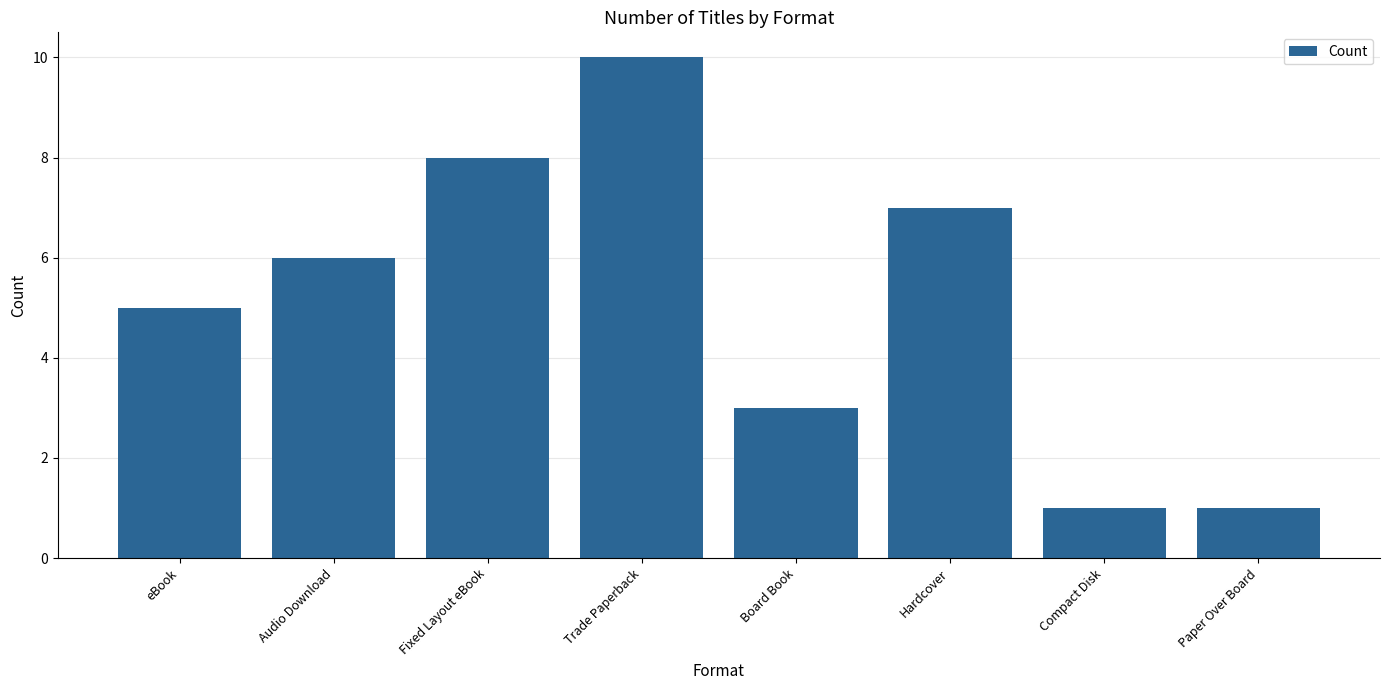

Approximately how many times larger is the value at Audio Download compared to Board Book?

2.0